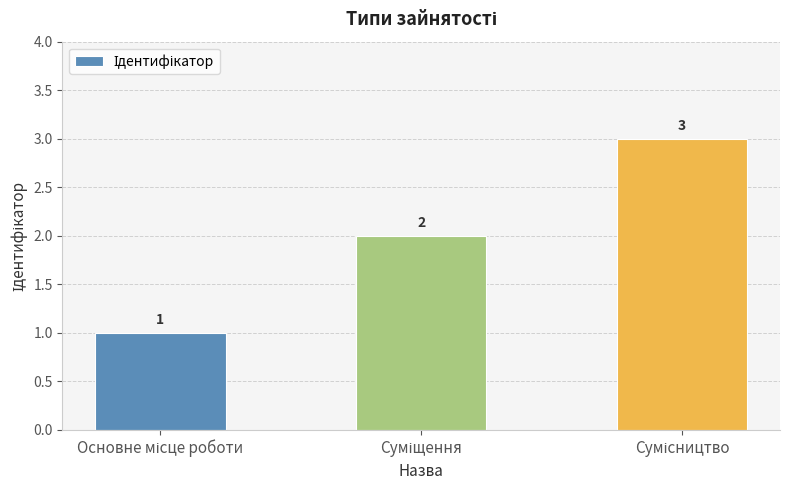

Count the values in the range 1 to 3.

3